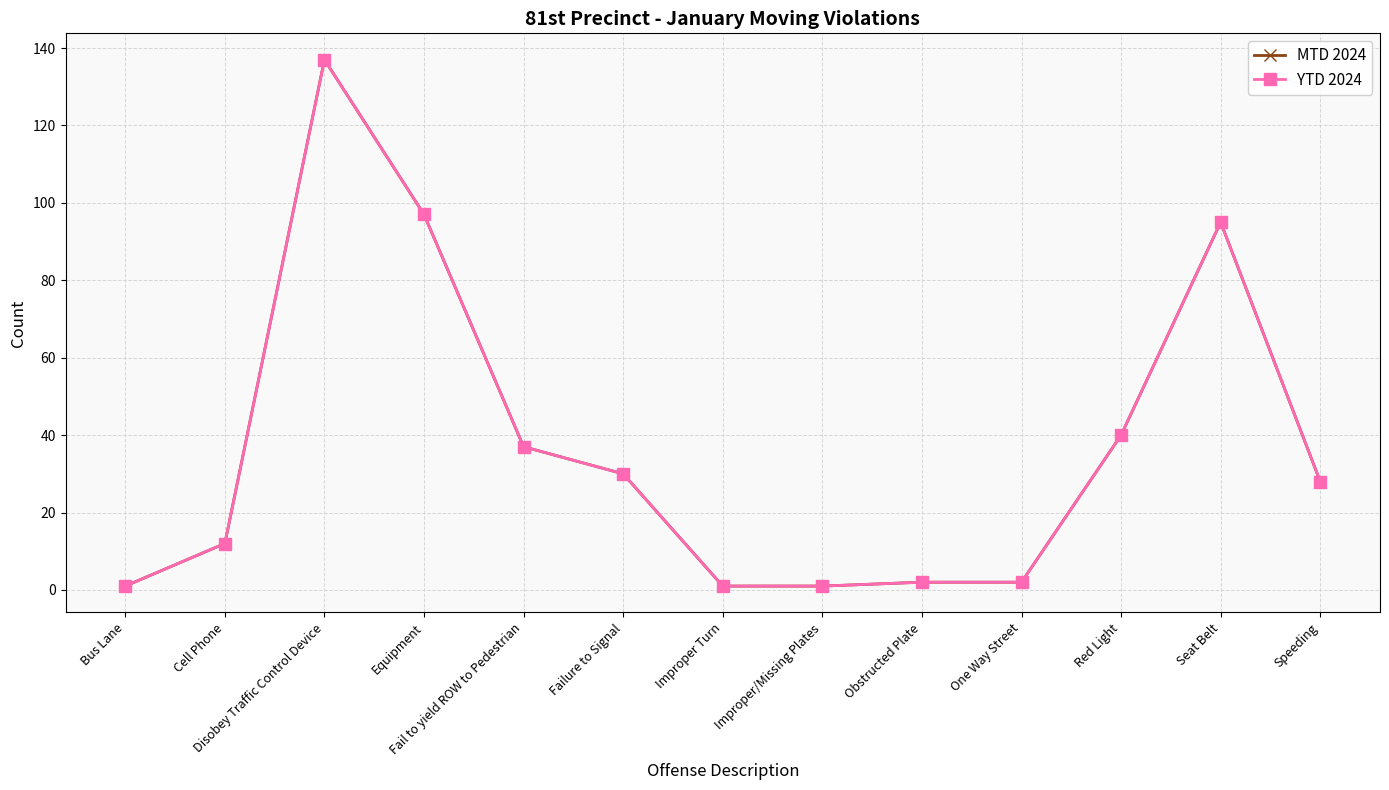

Is this an area chart (filled region under the line)?

No